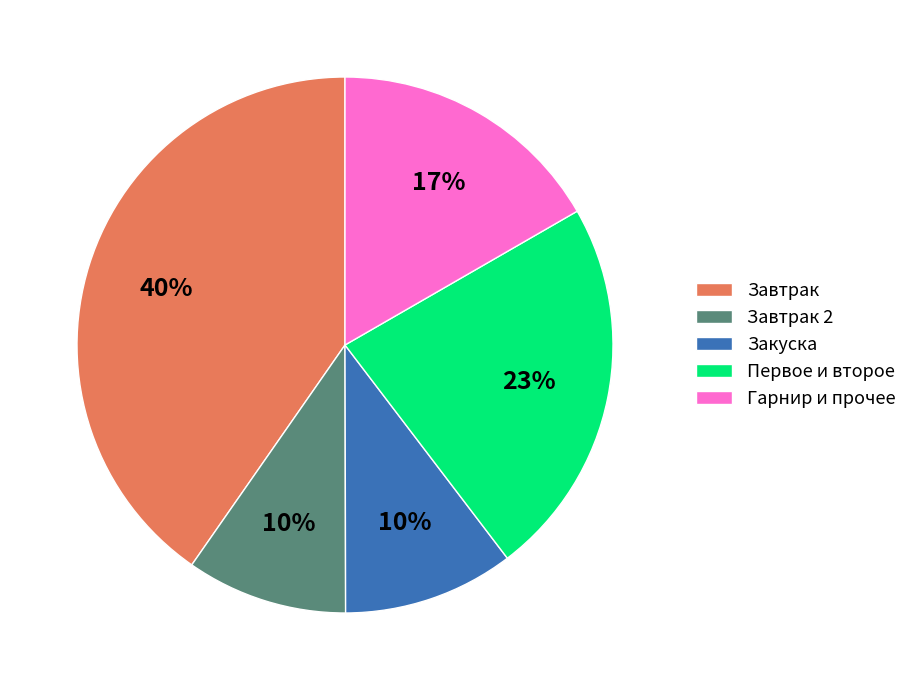

What percentage is the Завтрак 2 slice, to the nearest percent?

10%